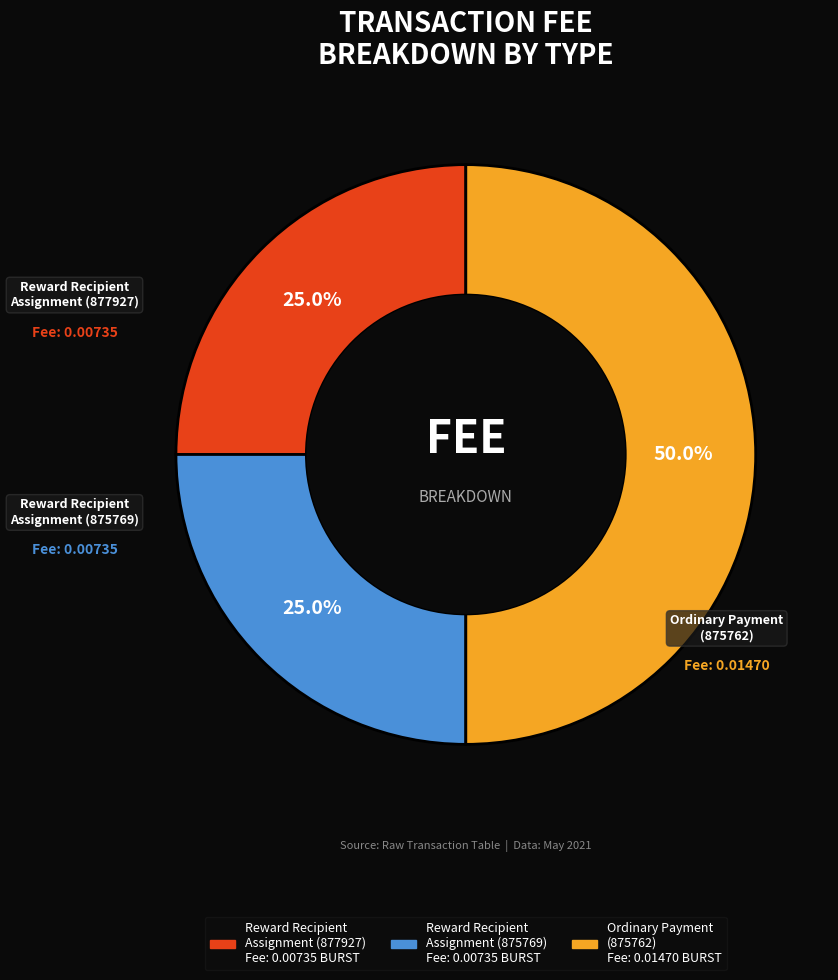

What percentage is the Reward Recipient Assignment (877927) slice, to the nearest percent?

25%